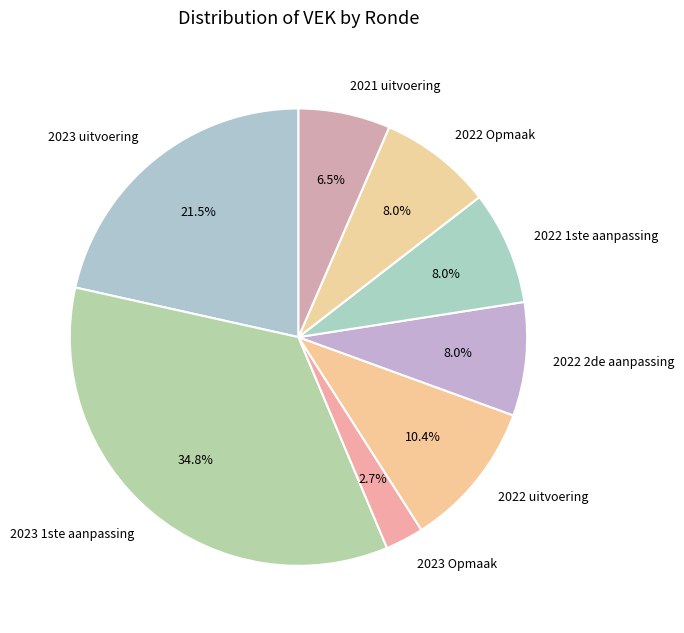

Count the number of slices in the pie.

8